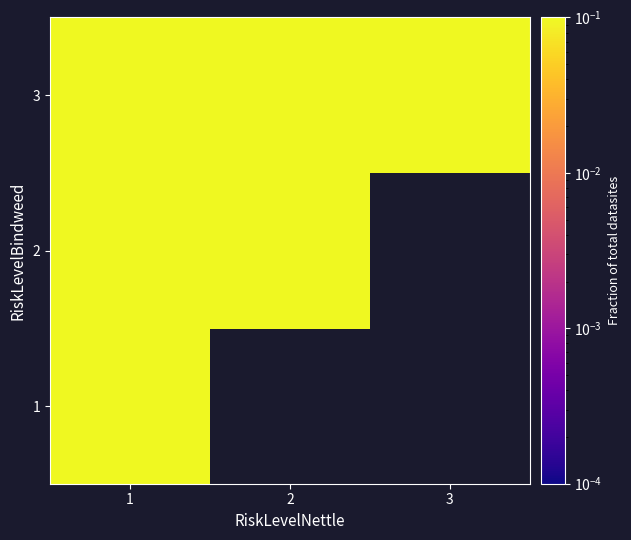

Rank the series by their average value, from lowest to highest.

1, 2, 3